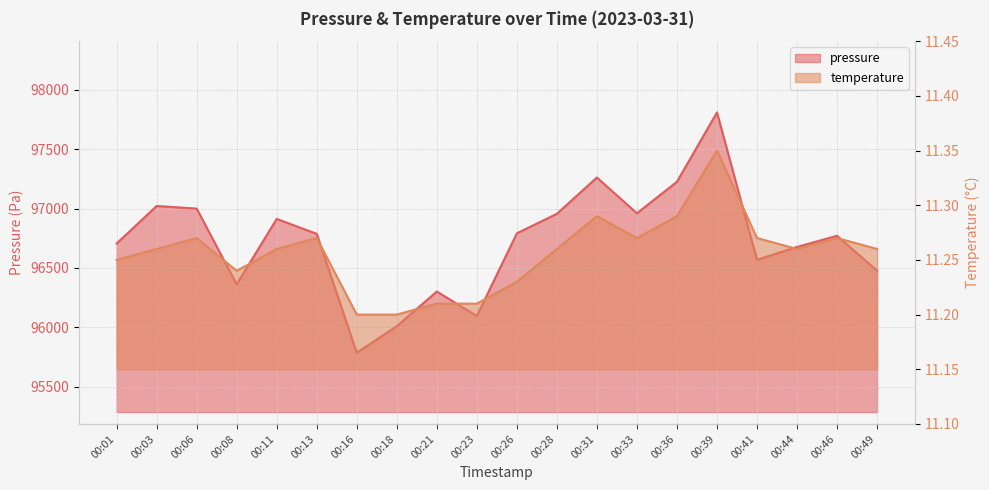

How many interior local valleys does the temperature series have?

3